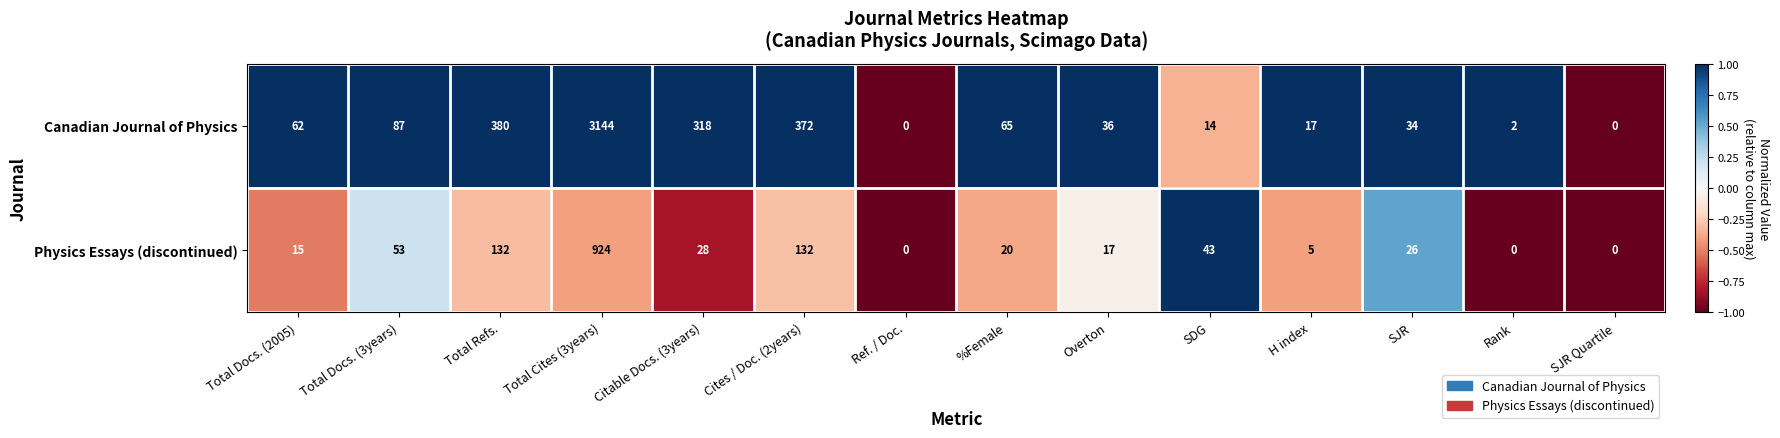

Is it true that Canadian Journal of Physics equals 87 at Total Docs. (3years)?

True